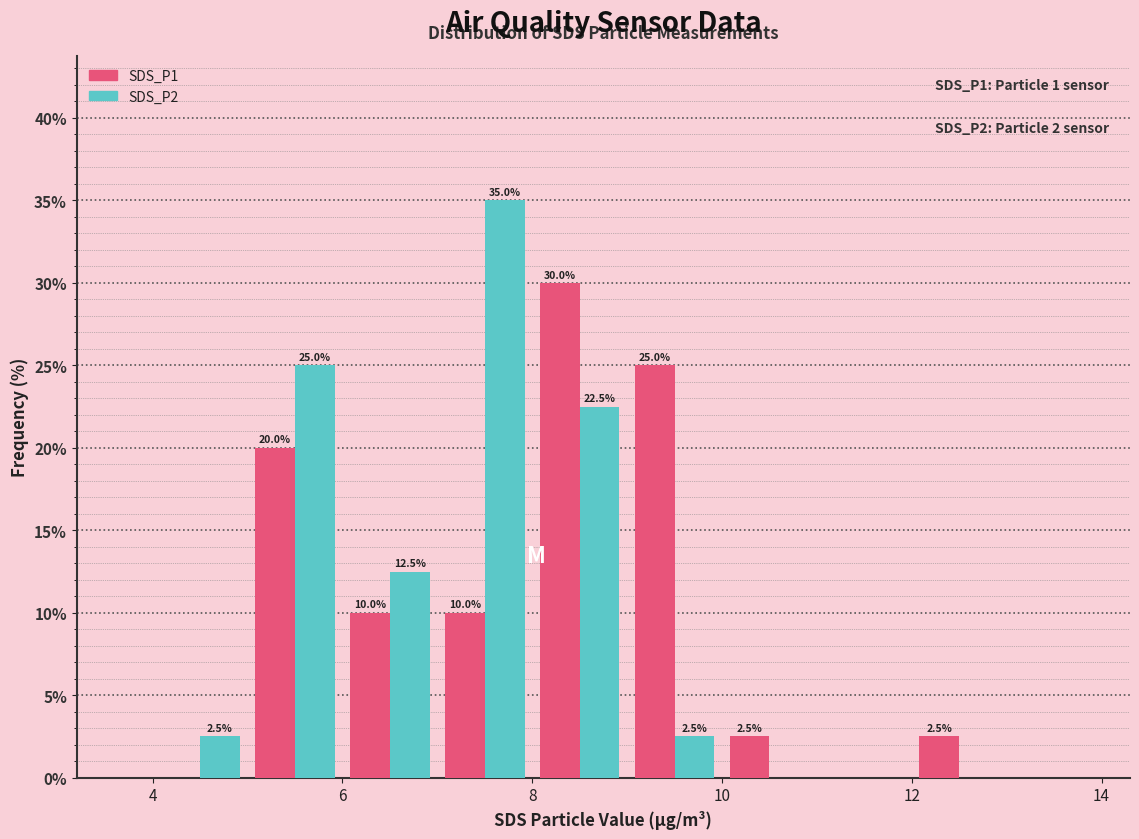

In the SDS_P2 series, which range on the x-axis has the tallest bar?

7 to 8